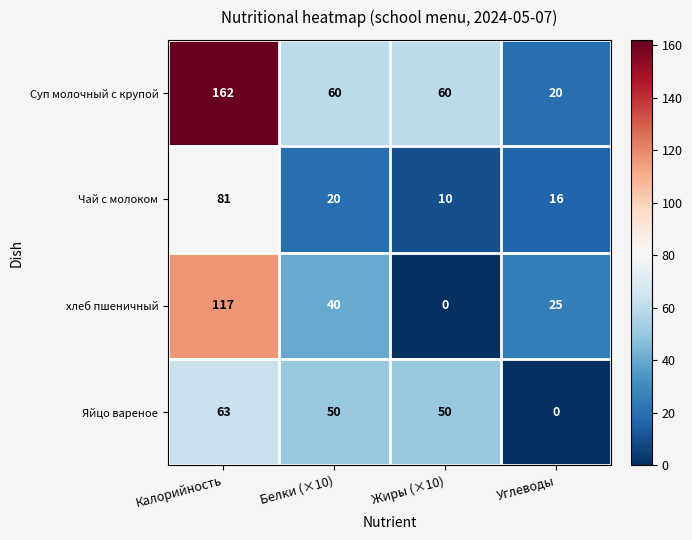

Reading left to right, transcribe all the data shown in this chart.

Суп молочный с крупой: Калорийность=162	Белки (×10)=60	Жиры (×10)=60	Углеводы=20
Чай с молоком: Калорийность=81	Белки (×10)=20	Жиры (×10)=10	Углеводы=16
хлеб пшеничный: Калорийность=117	Белки (×10)=40	Жиры (×10)=0	Углеводы=25
Яйцо вареное: Калорийность=63	Белки (×10)=50	Жиры (×10)=50	Углеводы=0